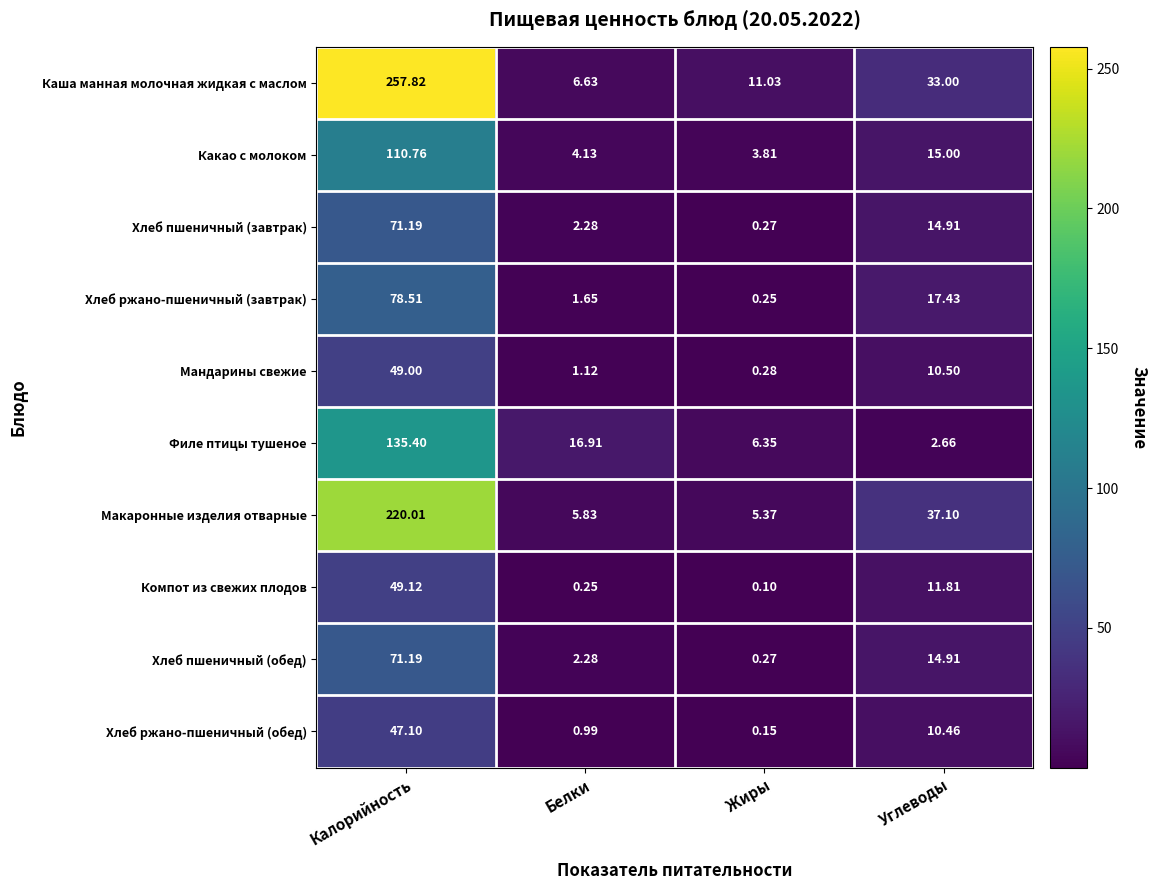

Rank the categories by Хлеб пшеничный (завтрак) value from lowest to highest.

Жиры, Белки, Углеводы, Калорийность